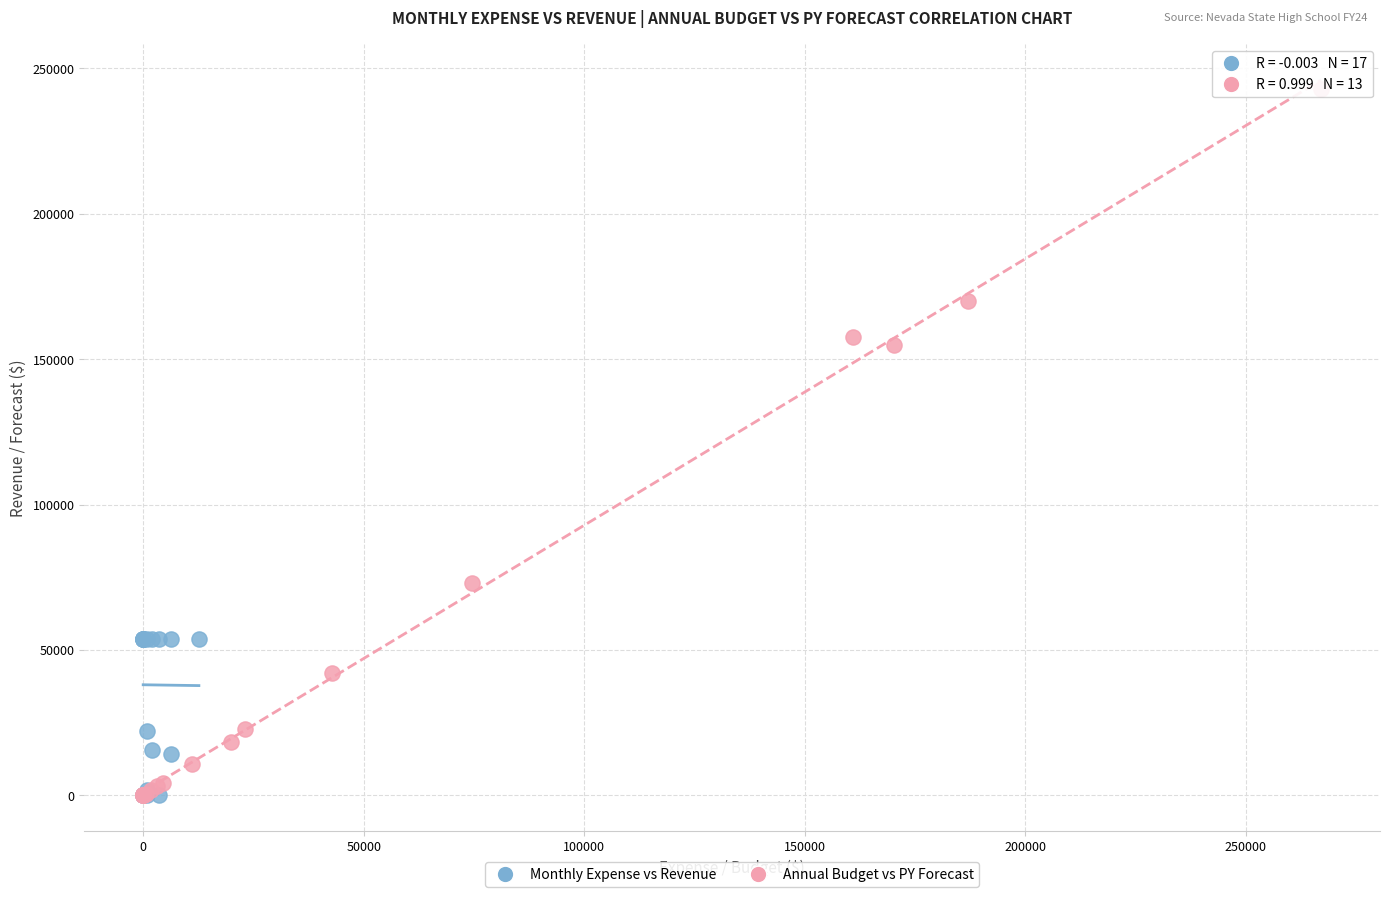

Which series contains the highest Y value?

Annual Budget vs PY Forecast